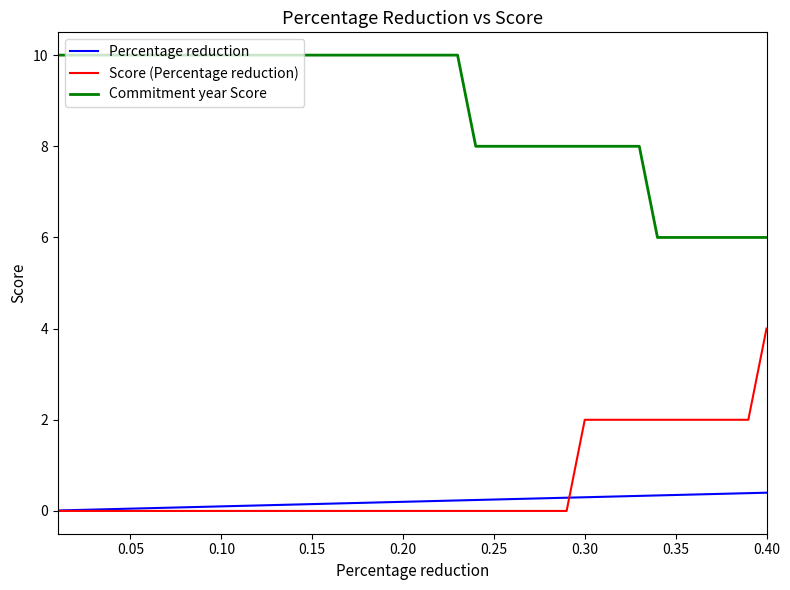

True or false: Percentage reduction and Commitment year Score intersect in this chart.

False